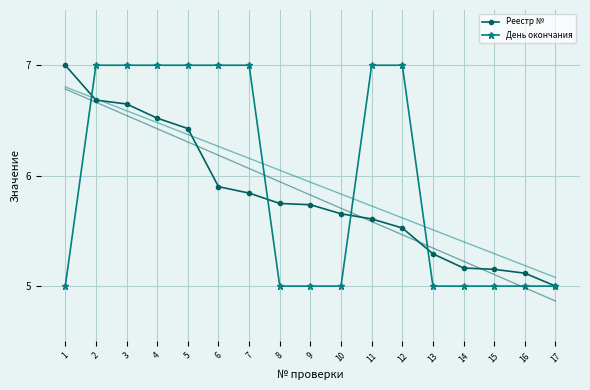

What is the average value of the День окончания series?

5.9